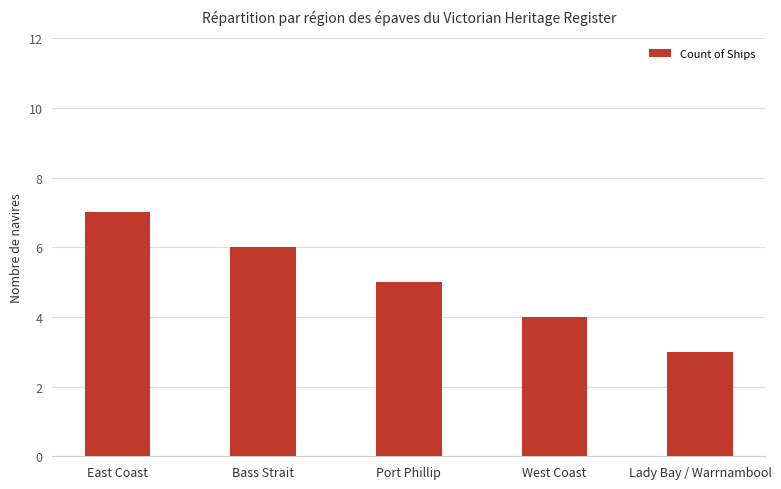

What is the change in value from Bass Strait to Lady Bay / Warrnambool?

-3